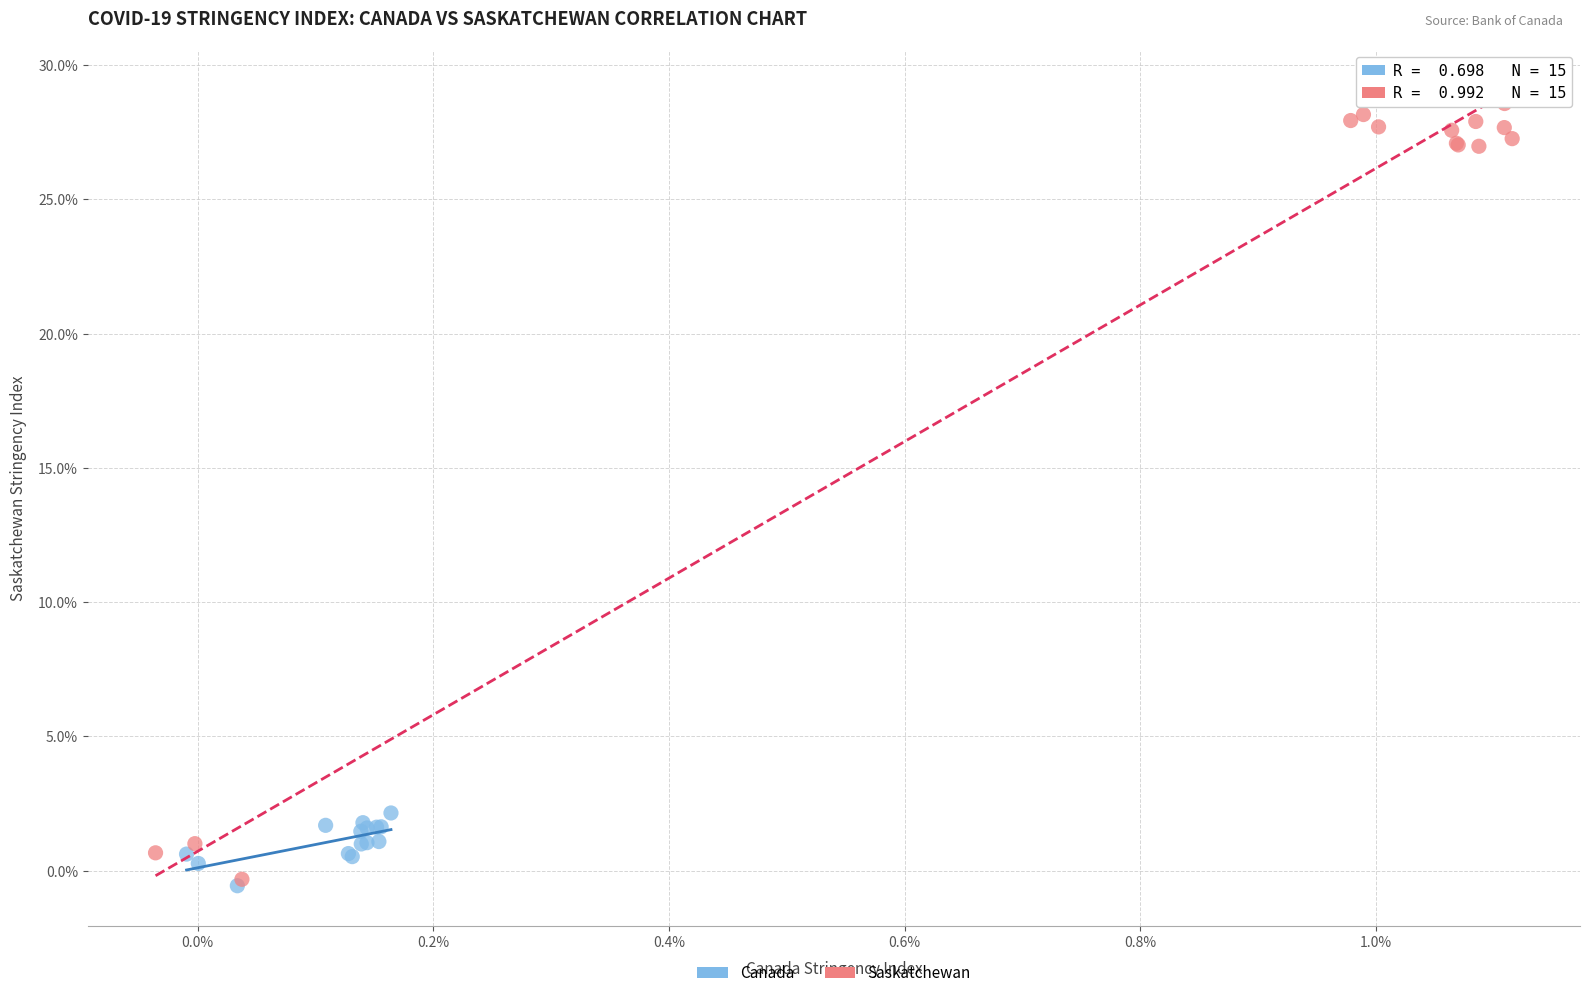

Which series has the largest Y range (max minus min)?

Saskatchewan